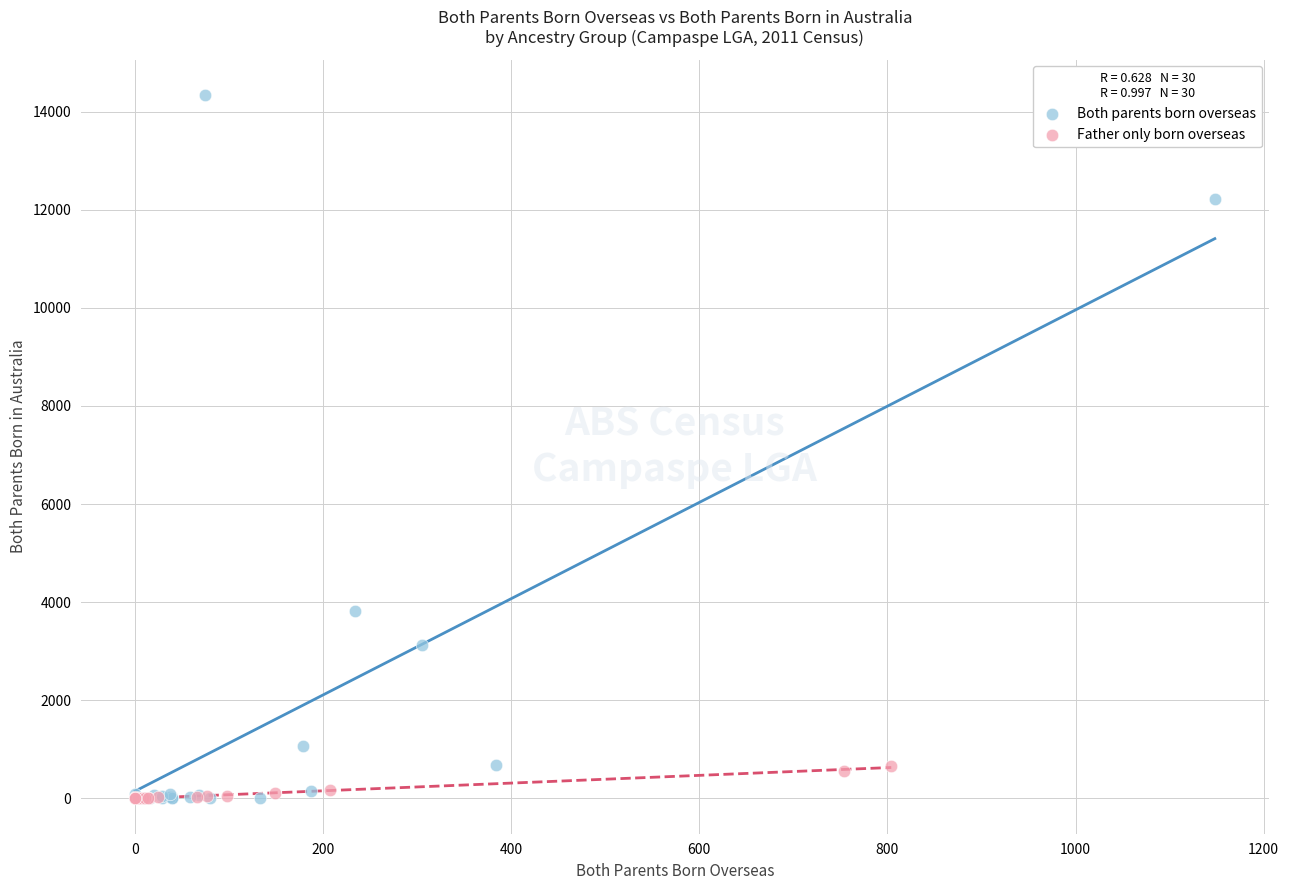

Which series reaches the maximum Y coordinate?

Both parents born overseas